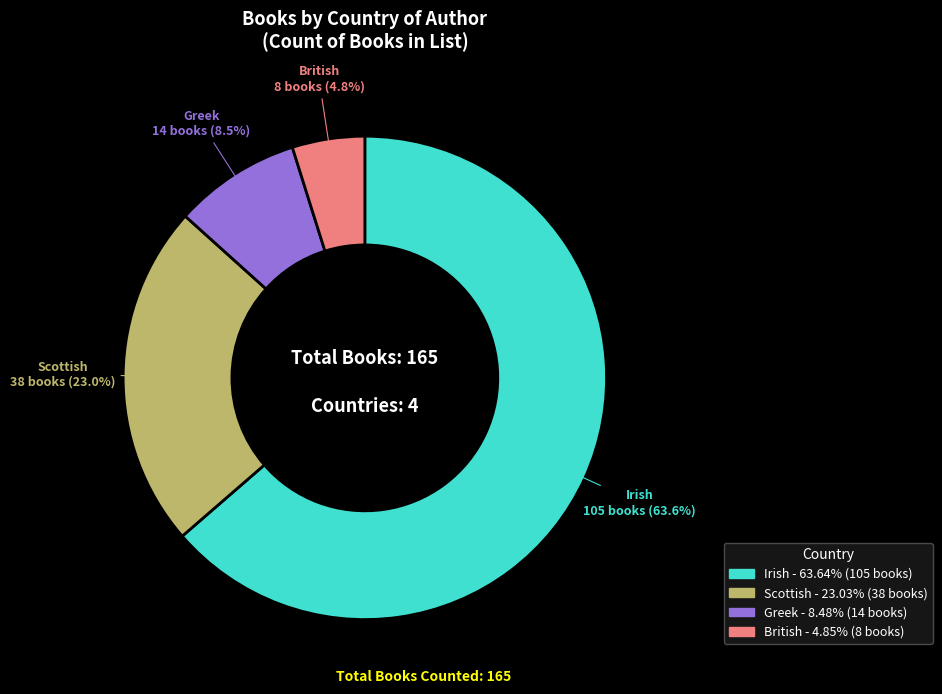

What percentage is NOT represented by British?

95.2%